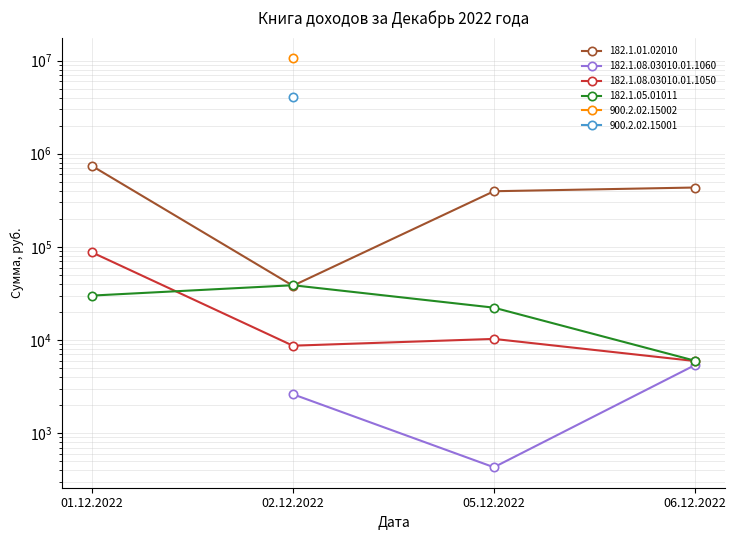

Between 02.12.2022 and 06.12.2022, which is larger?

06.12.2022